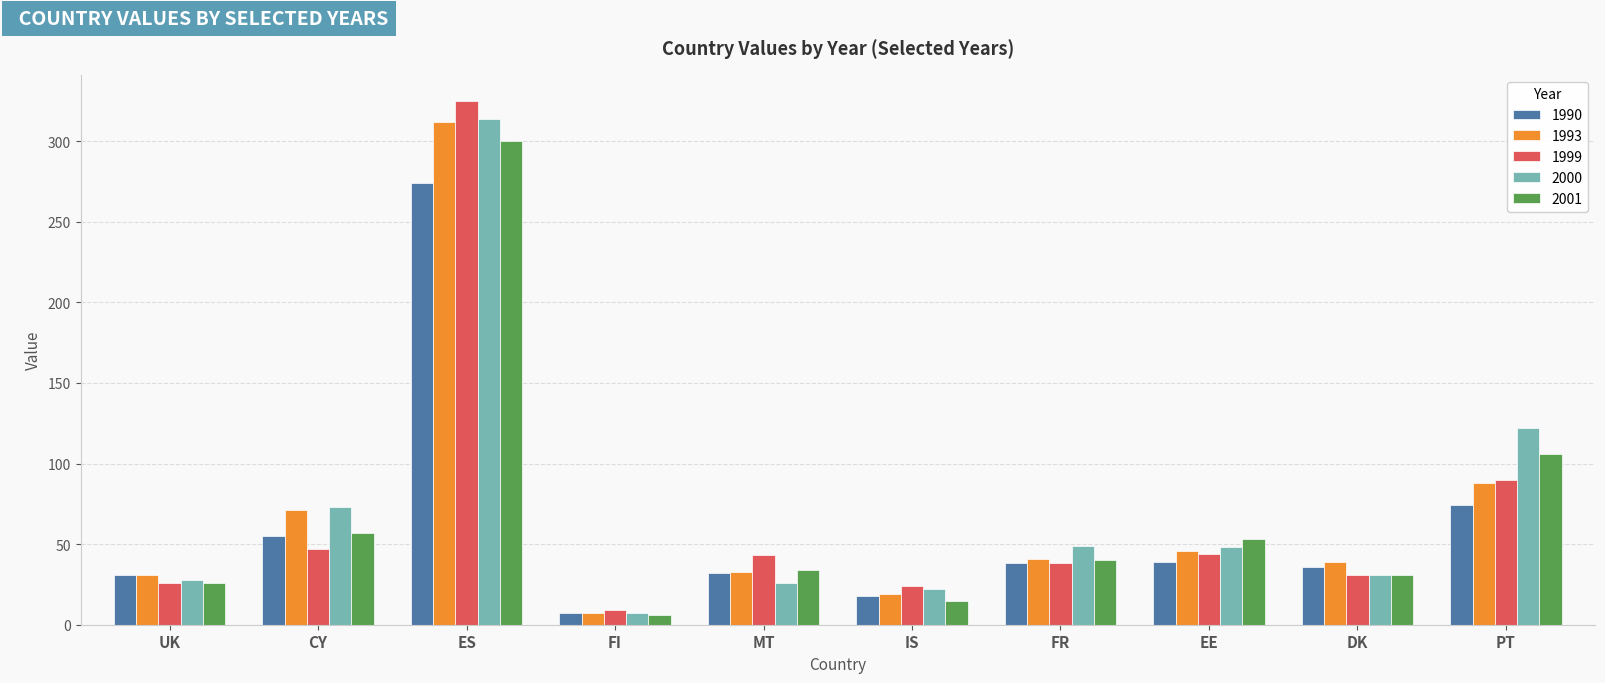

What is the total value across all series at DK?

168